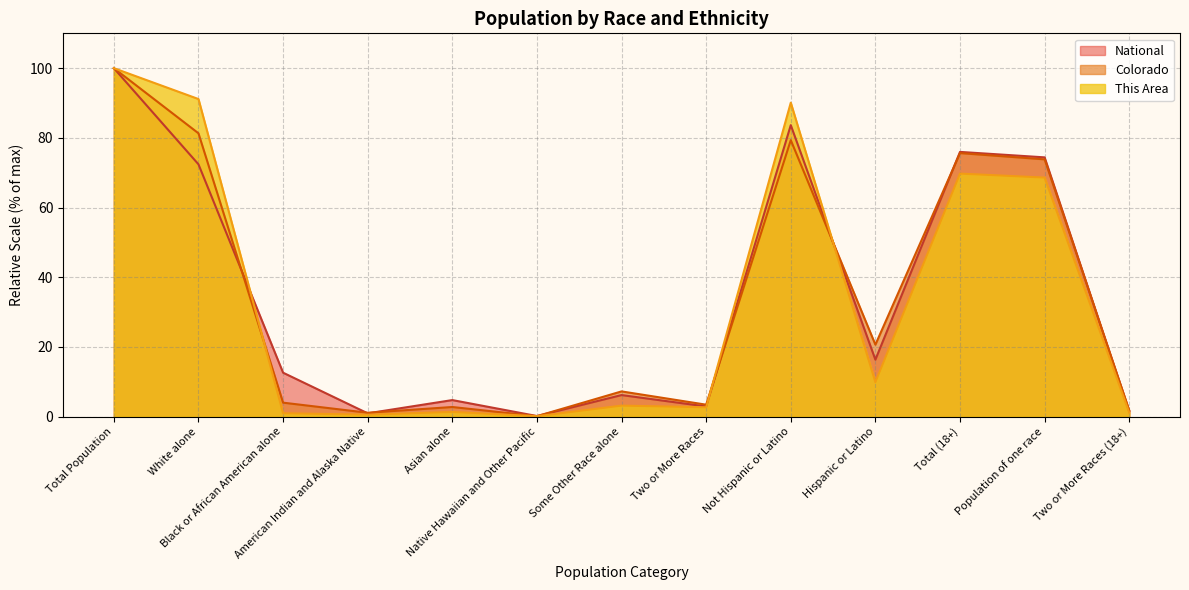

At which category is the sum across all series the highest?

Total Population